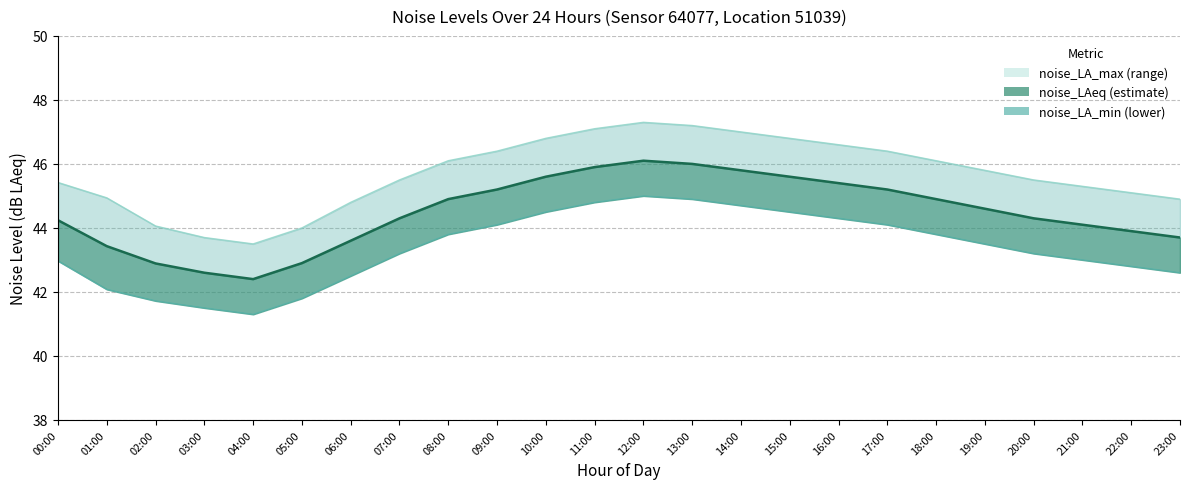

What is the difference between the noise_LA_max line values at 07:00 and 23:00?

0.6